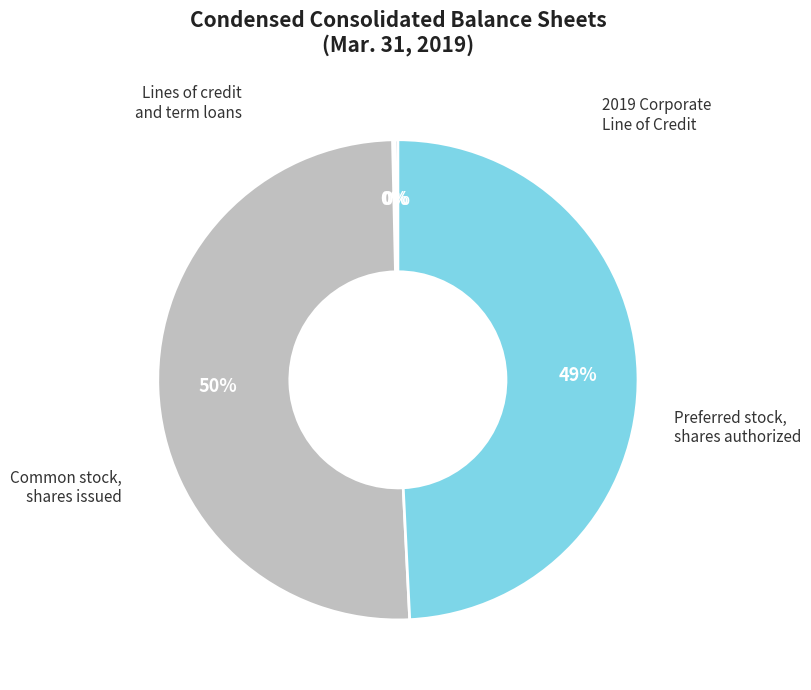

Is there any slice that represents more than half of the pie?

Yes